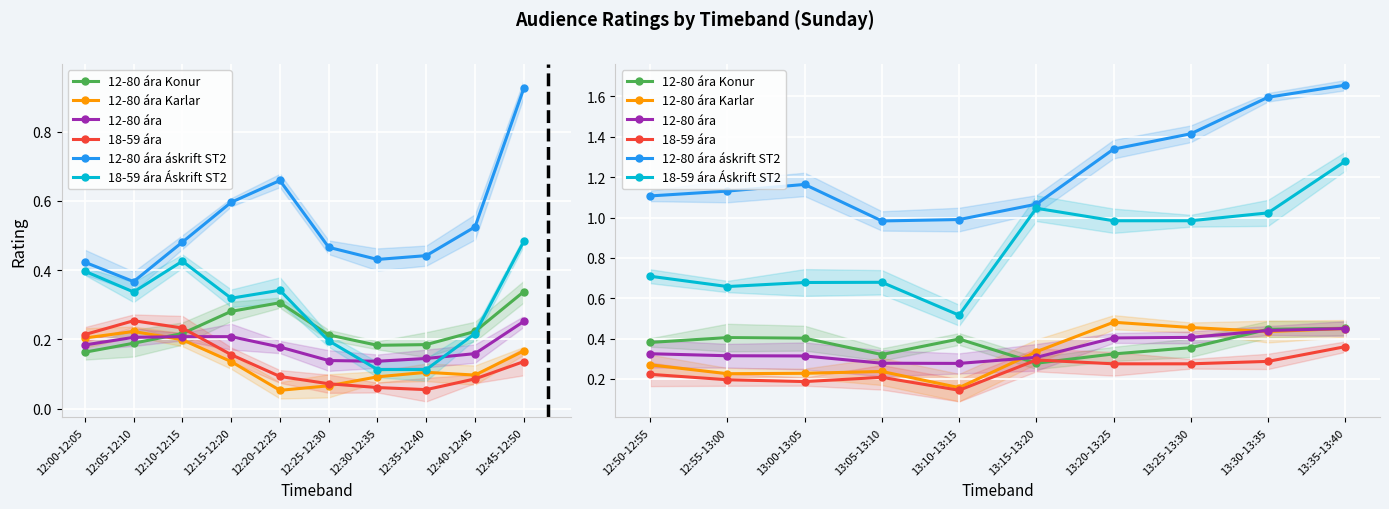

What is the difference between the 12-80 ára values at 12:55-13:00 and 13:25-13:30?

0.1